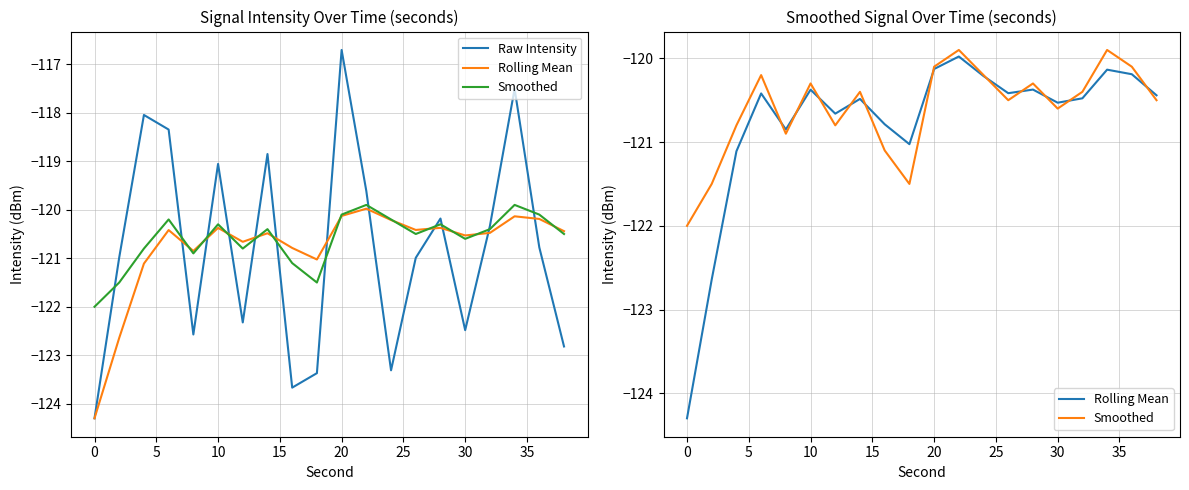

Rank the series by their average value, from highest to lowest.

Smoothed, Rolling Mean, Raw Intensity